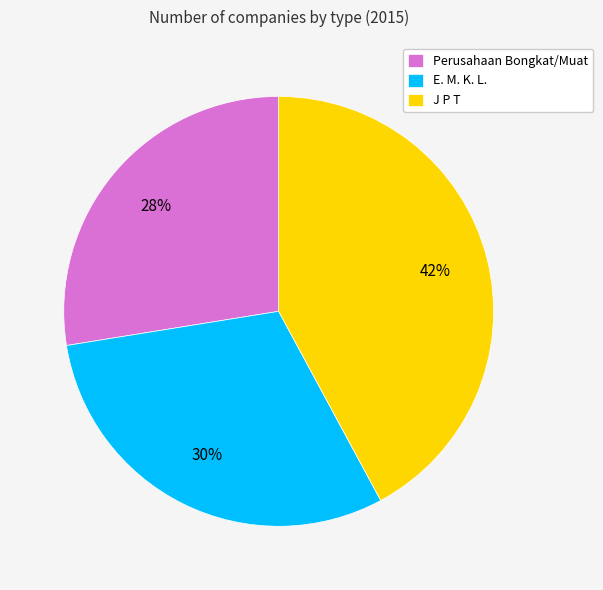

Is the sum of Perusahaan Bongkat/Muat and J P T greater than half?

Yes